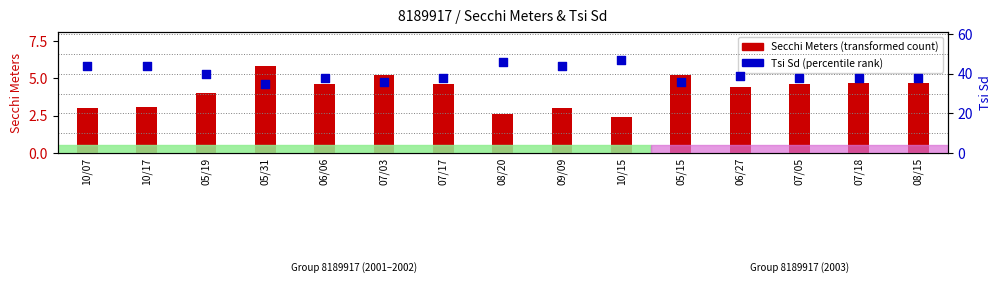

Which series contains the lowest Y value?

Secchi Meters